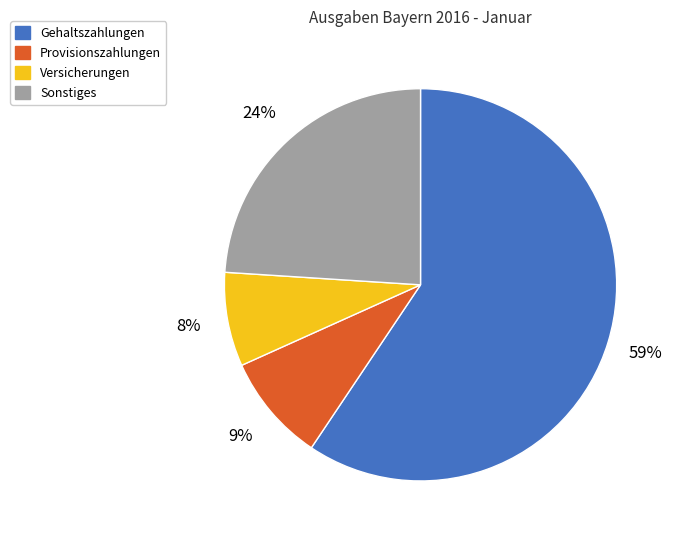

Is the sum of Versicherungen and Gehaltszahlungen greater than half?

Yes